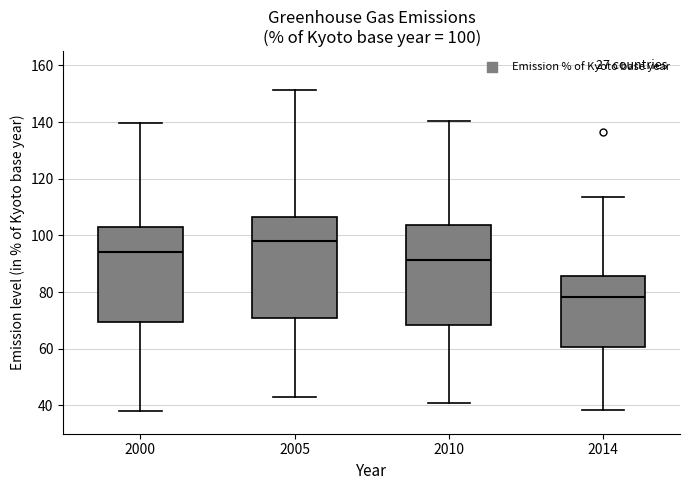

Which box has the highest median line?

2005